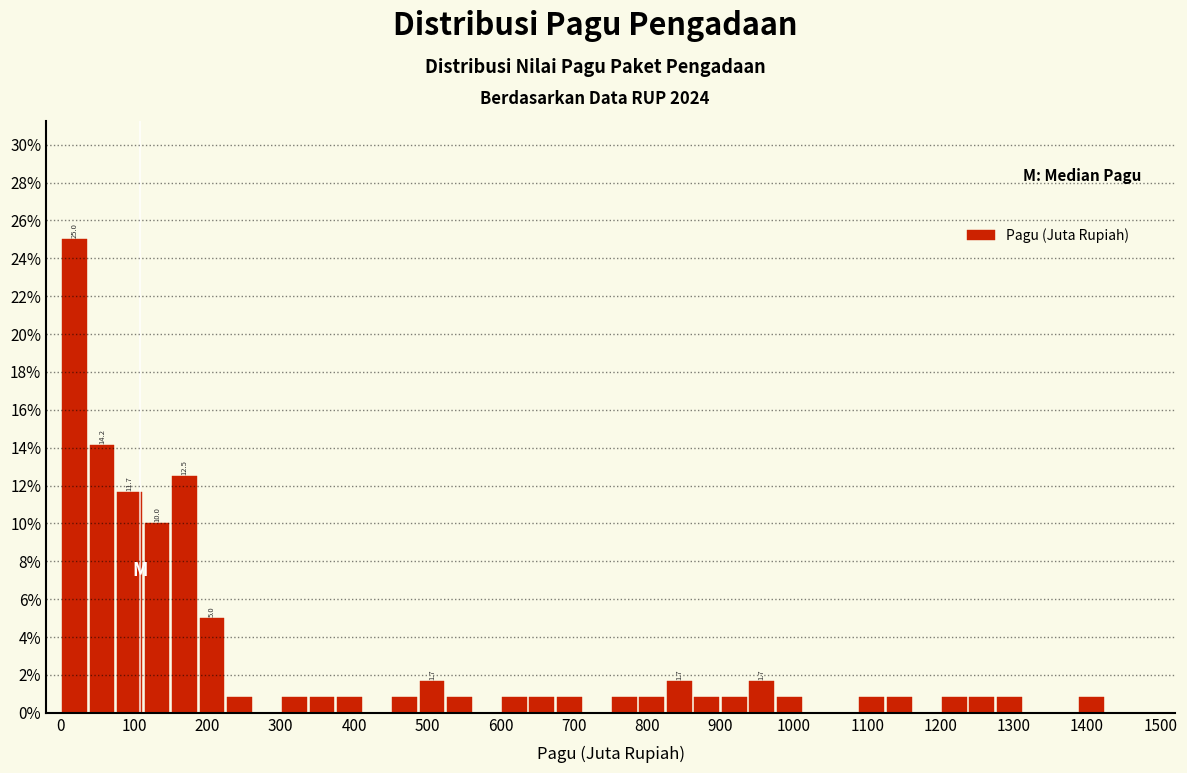

Around what value on the x-axis is the tallest bar? Give the approximate position of its centre, as read against the axis.

20